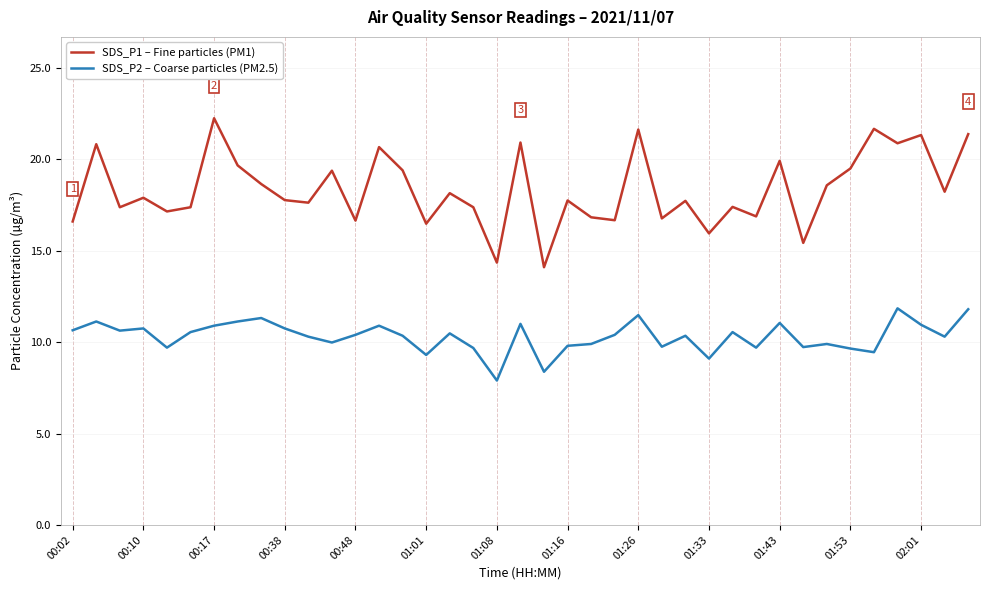

Which series has the largest total across all categories?

SDS_P1 – Fine particles (PM1)